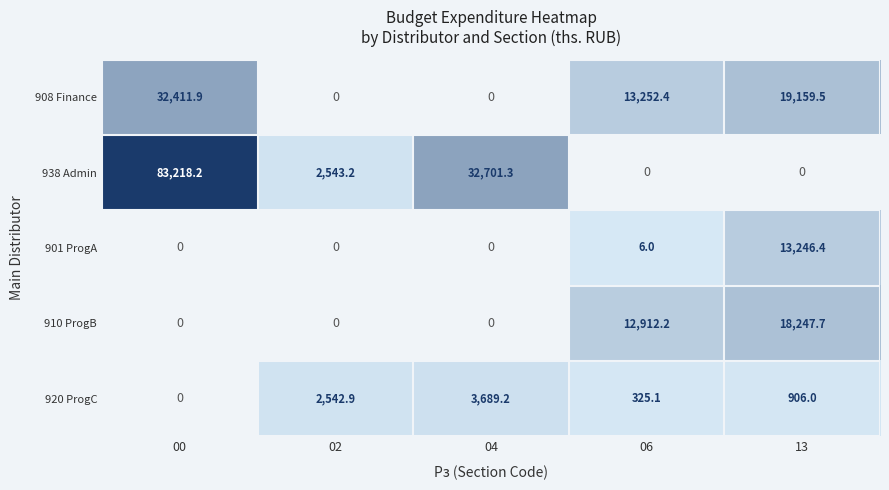

What is the total value across all series at 13?

51559.6